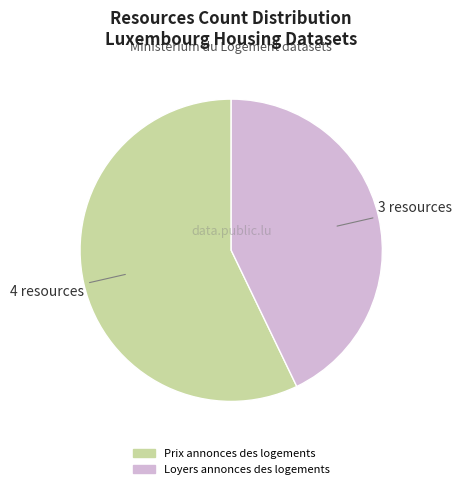

Combined, do Prix annonces des logements and Loyers annonces des logements account for over 50%?

Yes